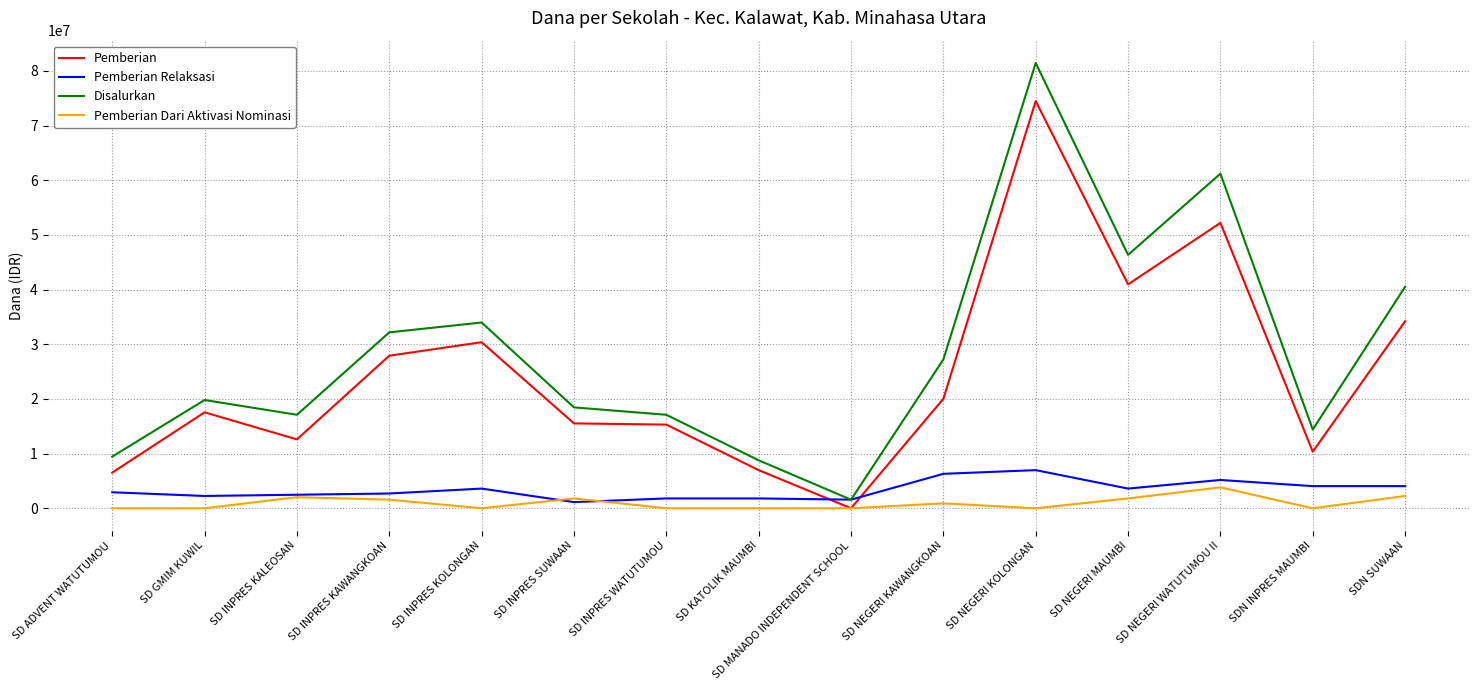

What are all the series names shown in the legend?

Pemberian, Pemberian Relaksasi, Disalurkan, Pemberian Dari Aktivasi Nominasi